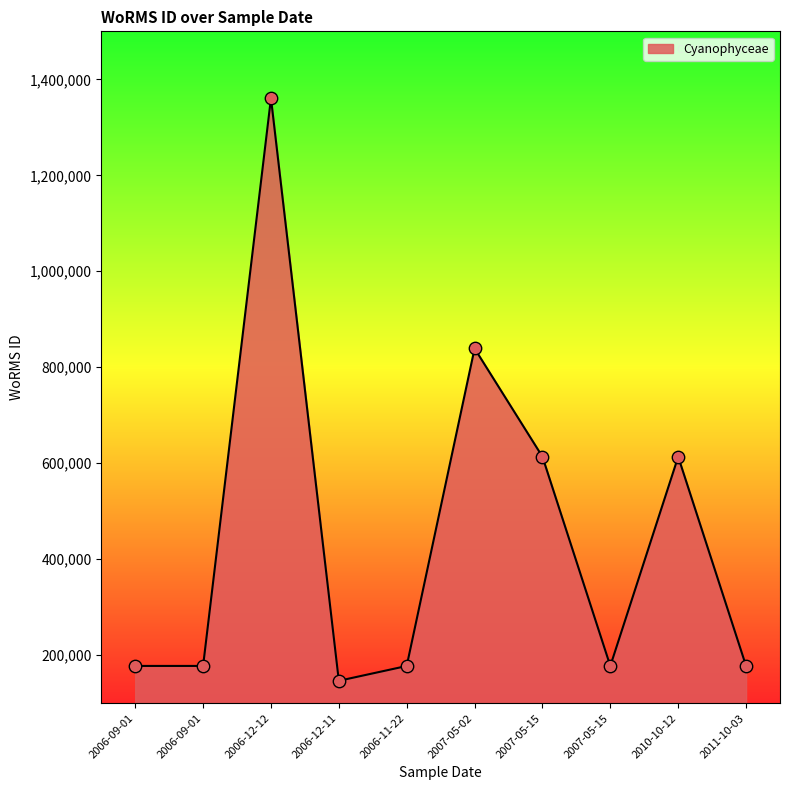

What is the change in value from 2006-09-01 to 2007-05-02?

+661543